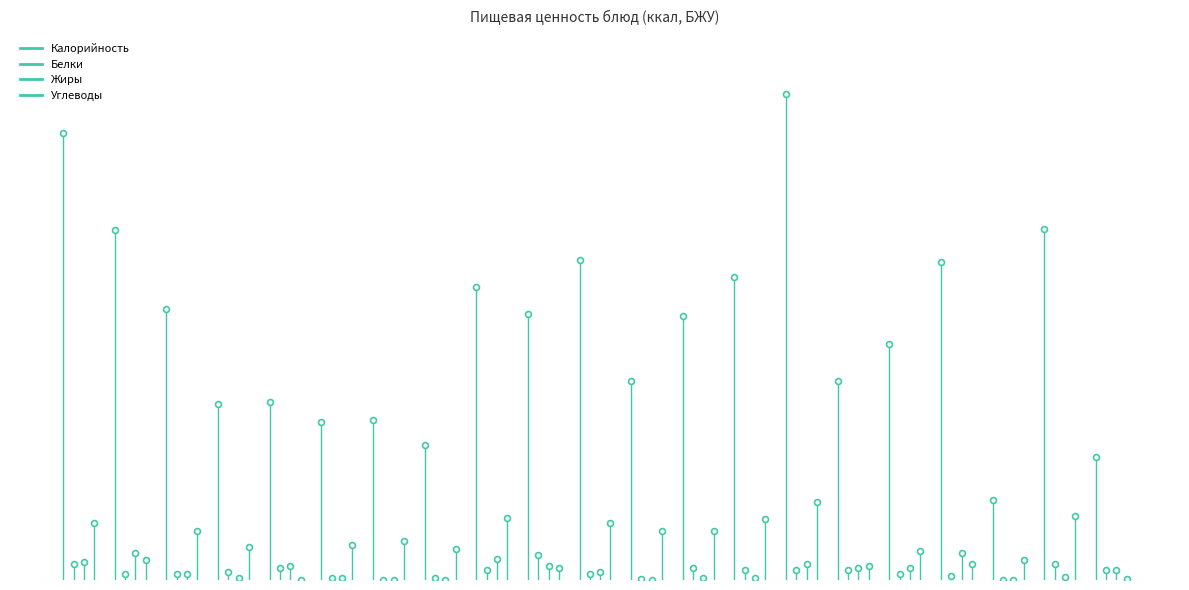

Which series reaches the maximum Y coordinate?

Калорийность